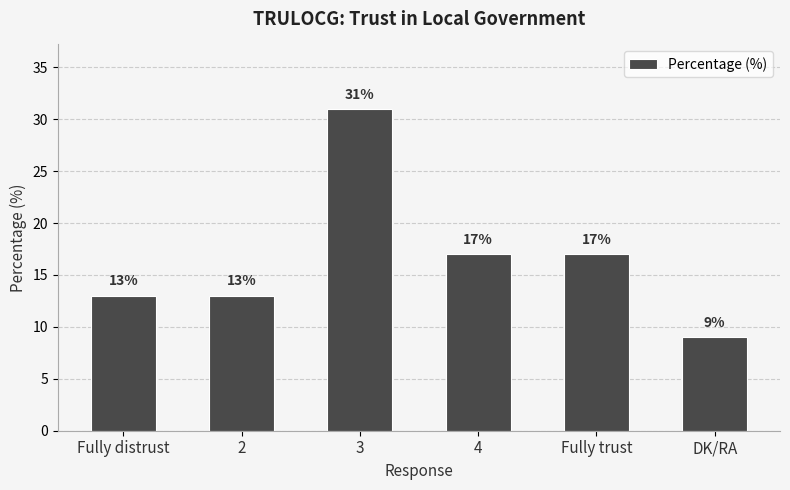

Reading left to right, what are all the values shown in this chart?

Fully distrust=13	2=13	3=31	4=17	Fully trust=17	DK/RA=9